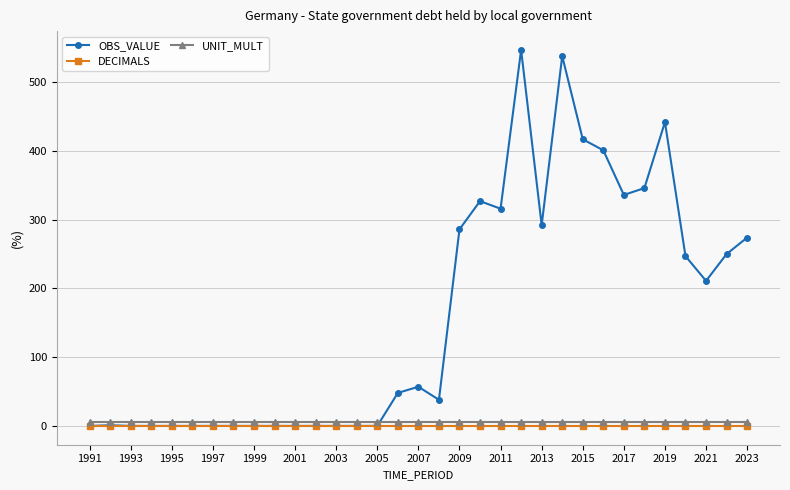

In OBS_VALUE, how many points are higher than both neighbors (excluding endpoints)?

6